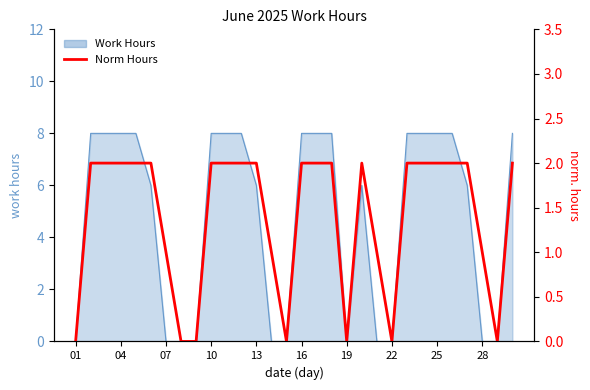

What is the label of the 6th point from the left?

16